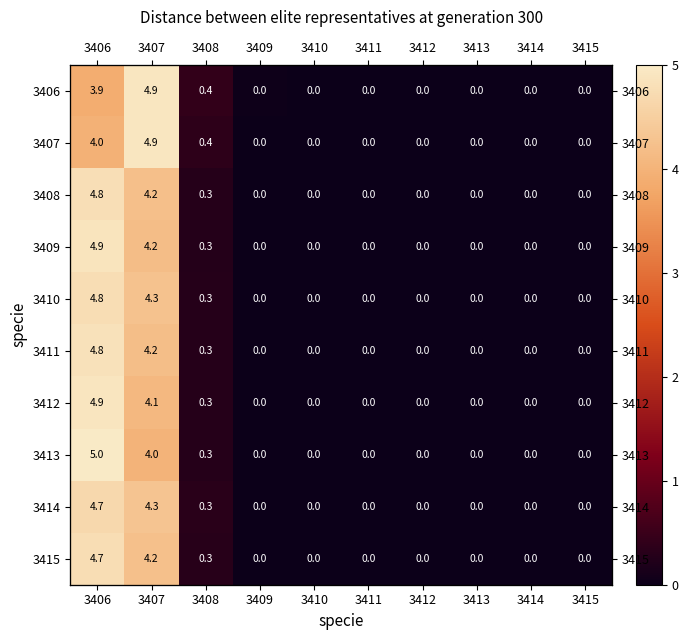

Which category has the lowest value across all series?

3411